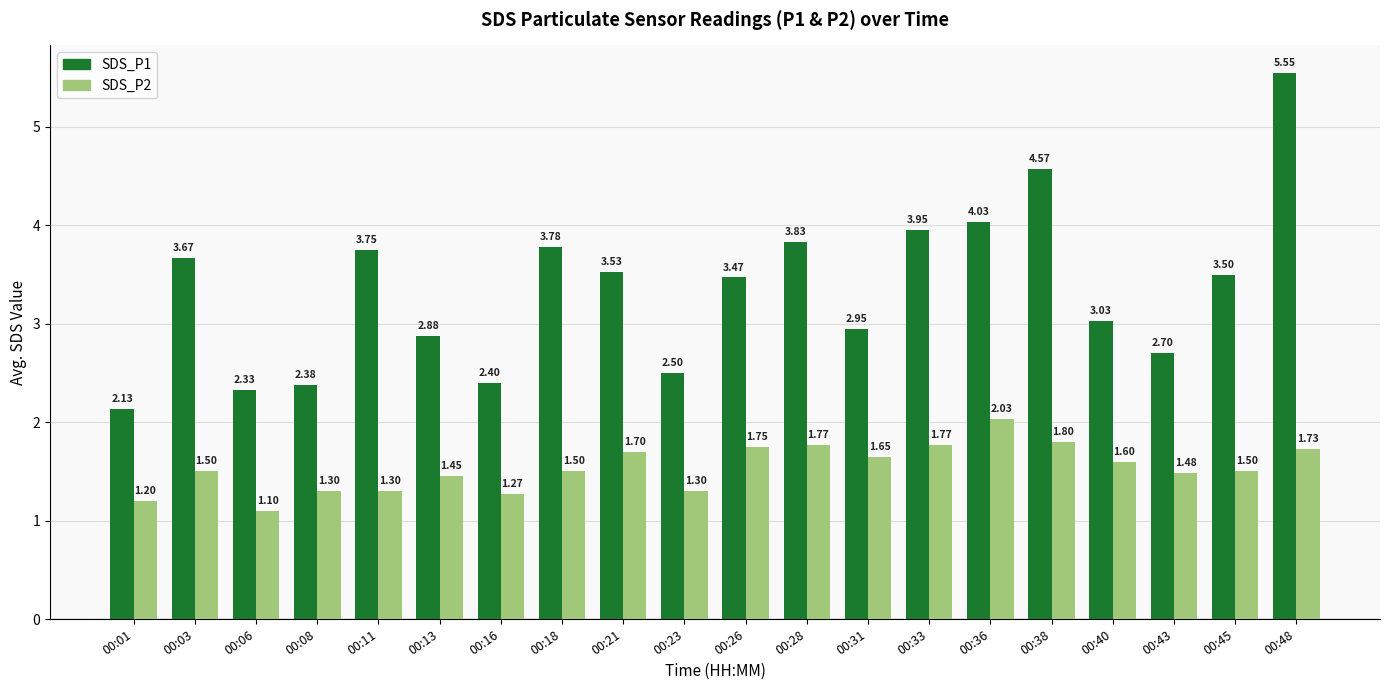

List the series in order of their overall mean, highest first.

SDS_P1, SDS_P2